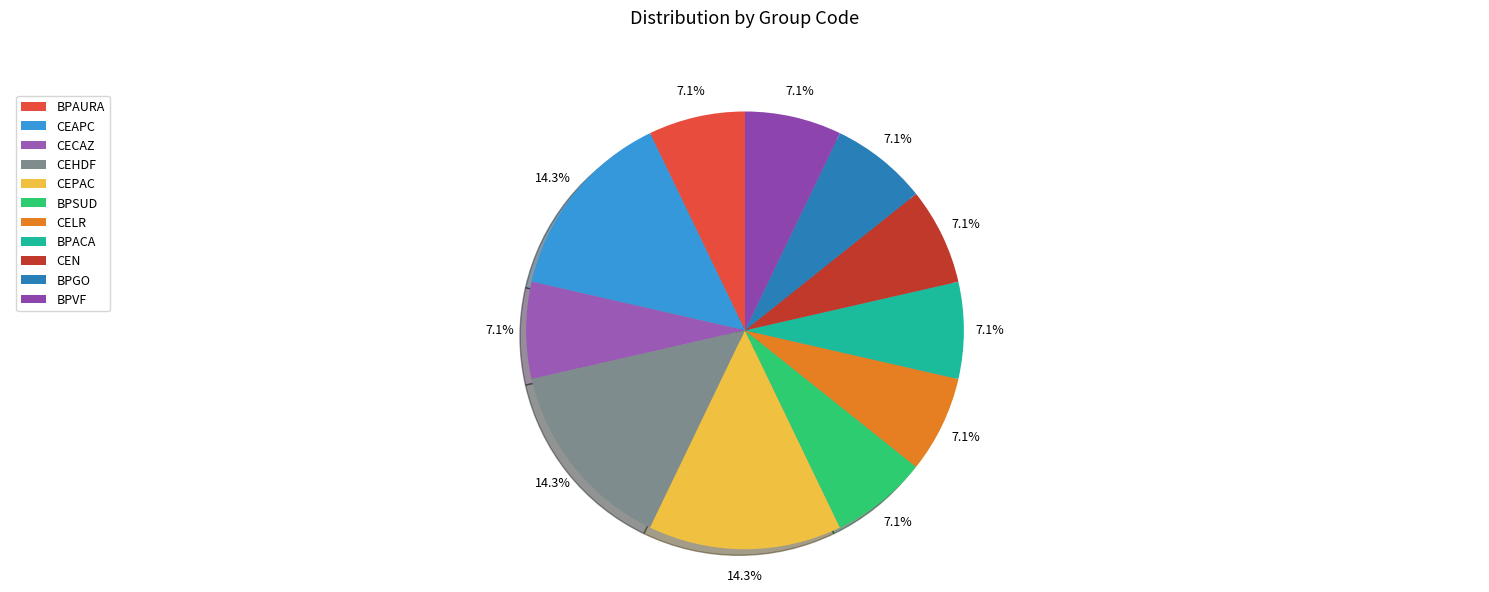

Which category has the smallest portion of the pie?

BPAURA